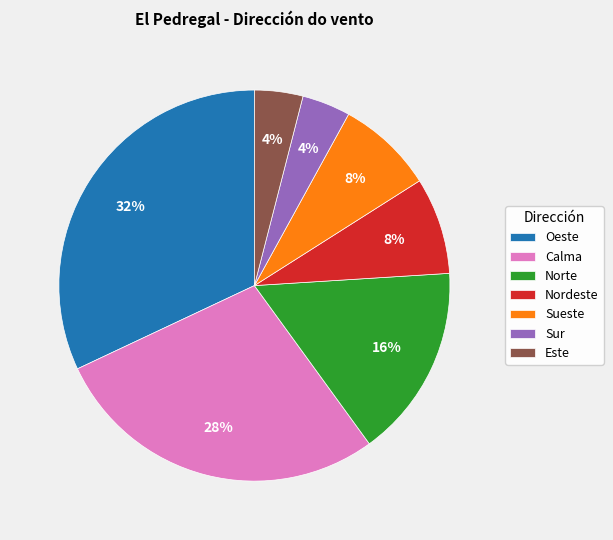

Is Norte the majority of the pie?

No